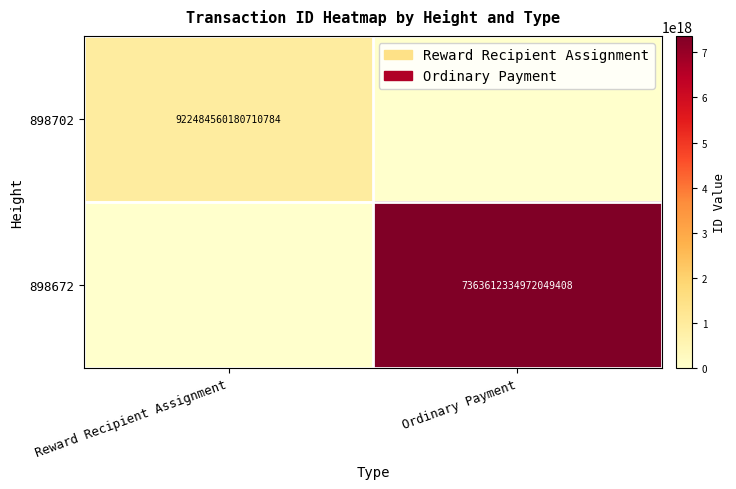

True or false: 898702 has a value of 922484560180710784 at Reward Recipient Assignment.

True